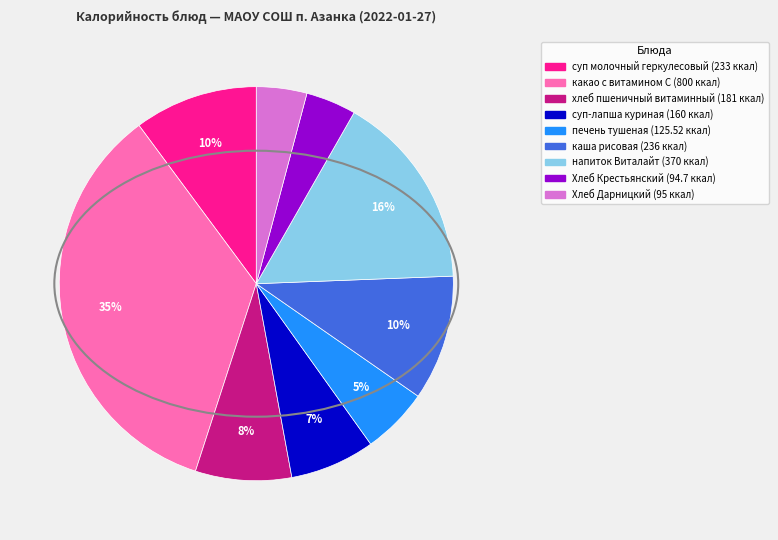

Is there any slice that represents more than half of the pie?

No